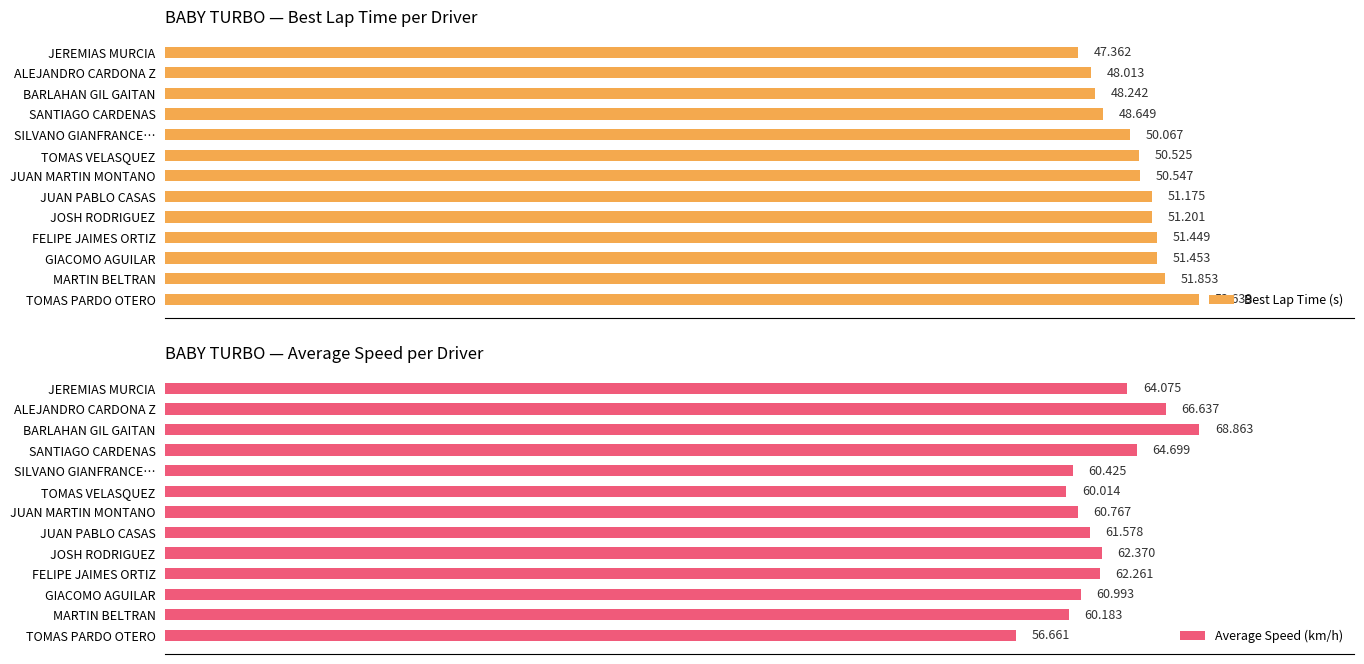

What is the total value across all series at SANTIAGO CARDENAS?

184.7